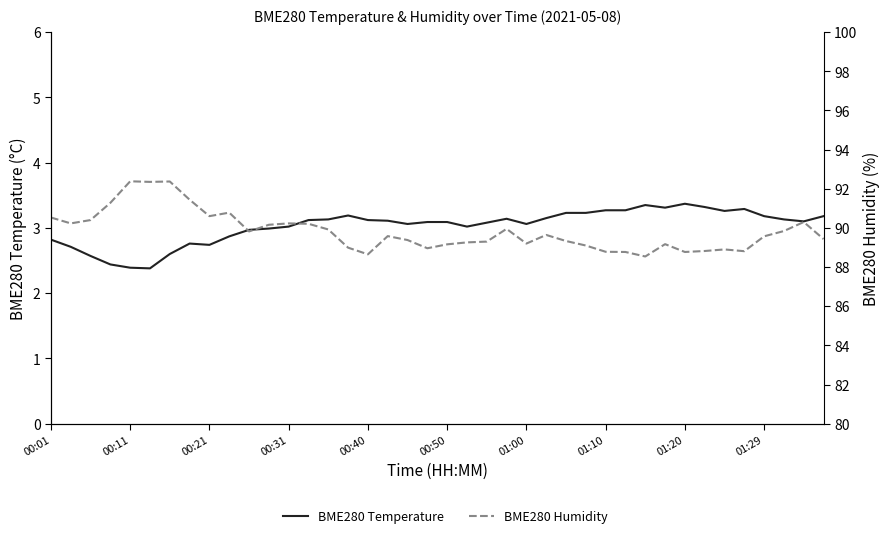

What is the average value of the BME280 Temperature series?

3.0